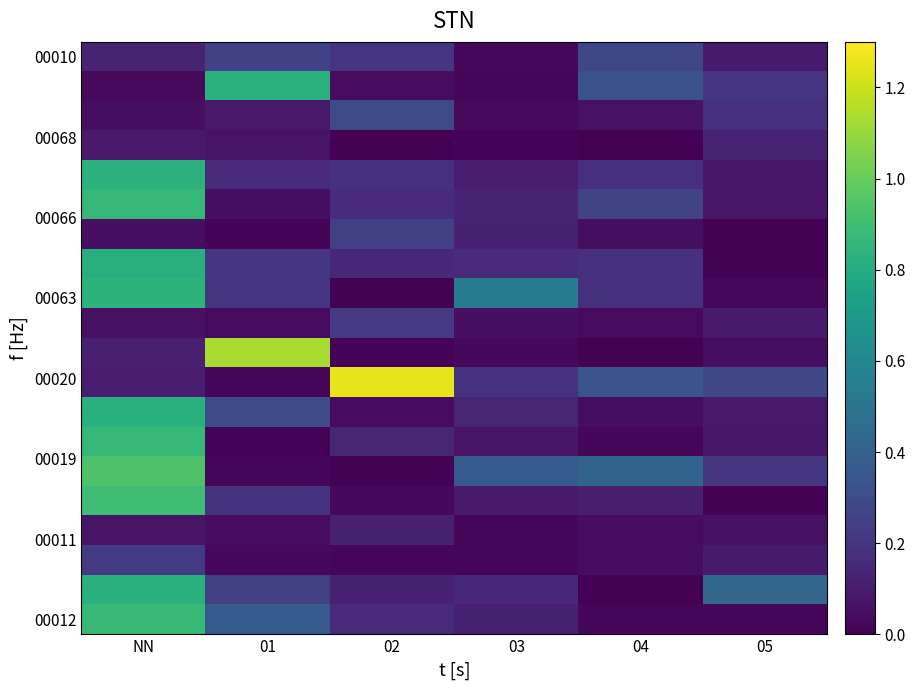

What is the spread (max minus min) of values at NN?

0.9